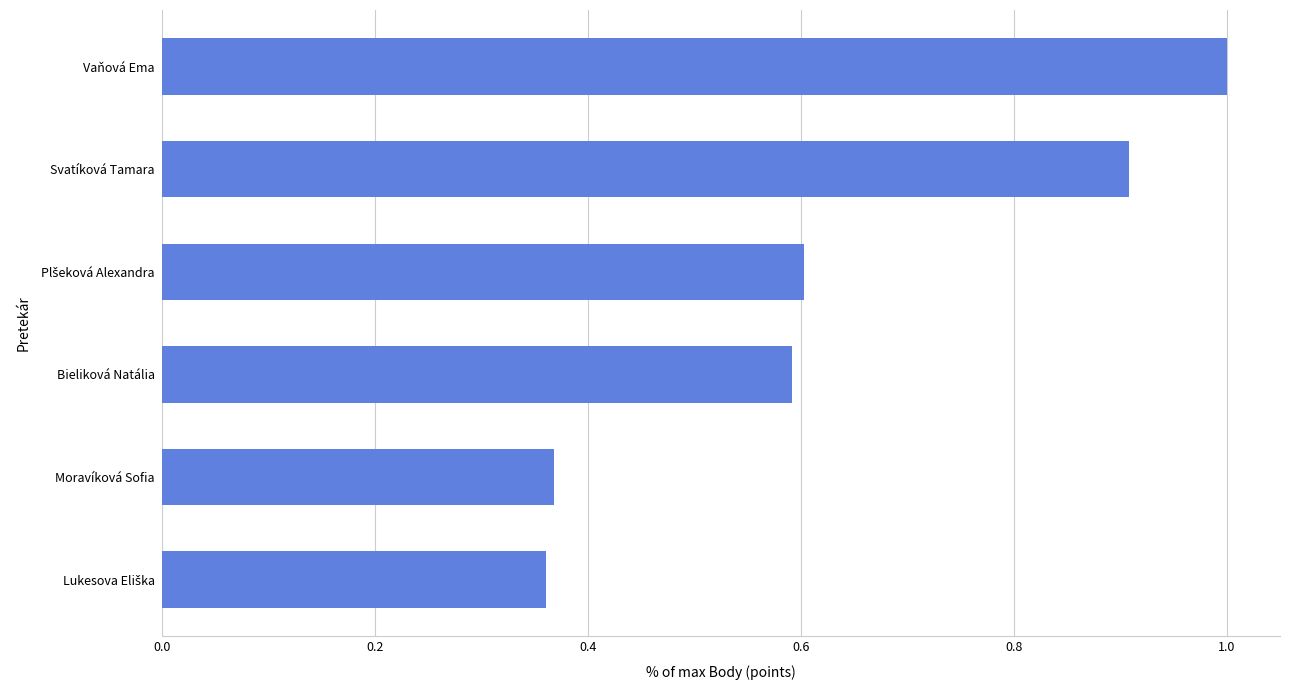

True or false: the data shows 1.5 at Vaňová Ema.

False